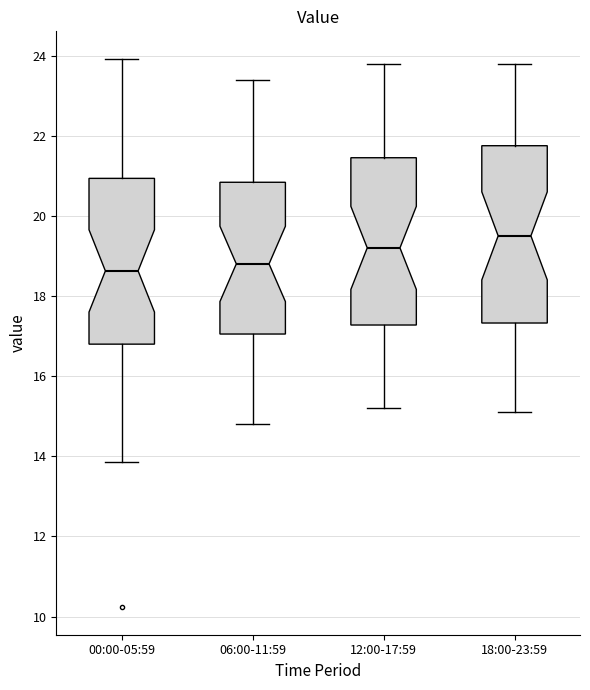

Reading left to right, transcribe this box plot: for each box, give where its median line is, the range the box spans, and where its two whiskers end, as read against the y-axis. The values are not printed on the chart, so give them approximately, as read against the axis.

00:00-05:59: median 18.6, box 16.8 to 21.0, whiskers 13.8 to 24.0
06:00-11:59: median 18.8, box 17.0 to 20.8, whiskers 14.8 to 23.4
12:00-17:59: median 19.2, box 17.2 to 21.4, whiskers 15.2 to 23.8
18:00-23:59: median 19.6, box 17.4 to 21.8, whiskers 15.2 to 23.8